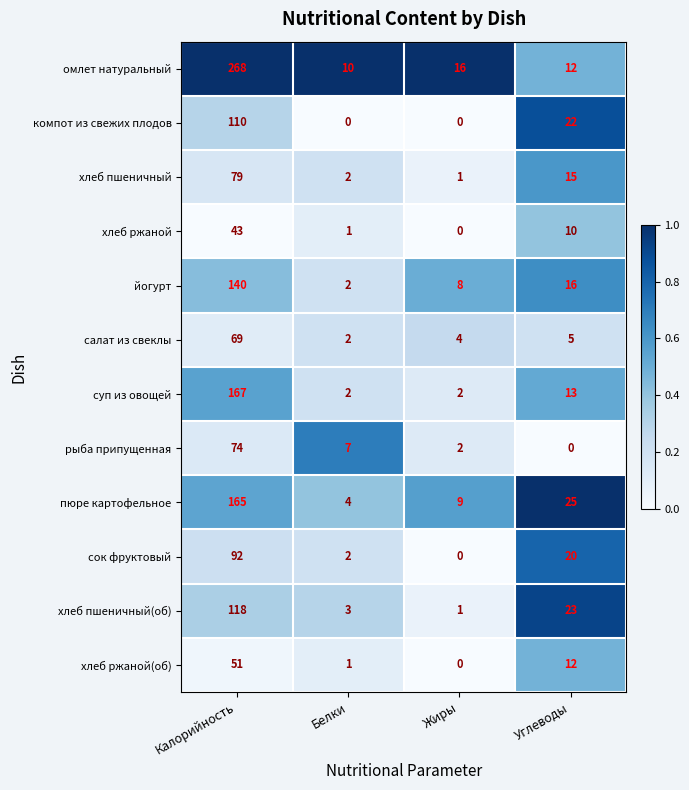

Count the number of data series in this chart.

12